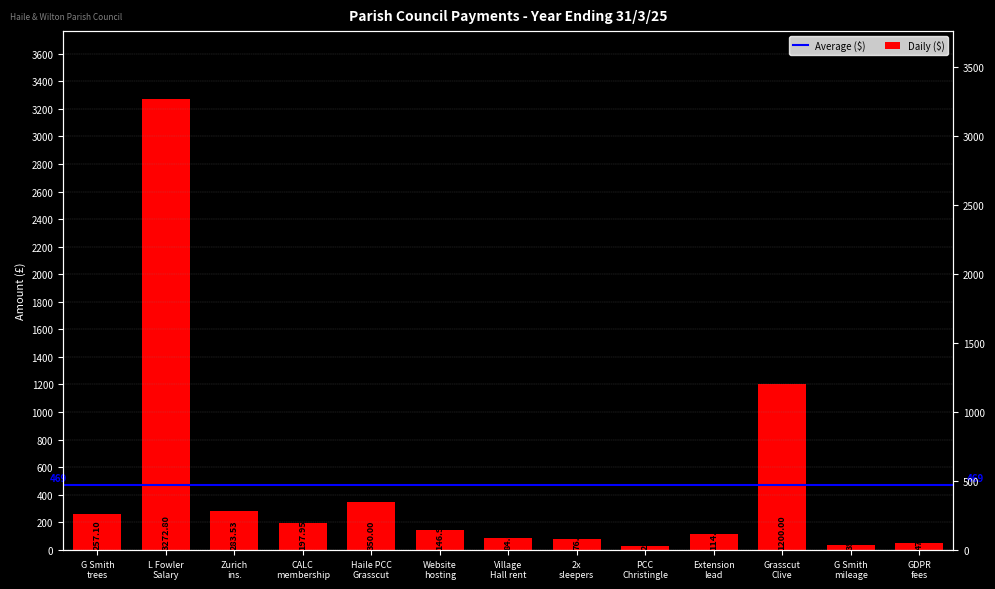

How many data points are above 146?

7